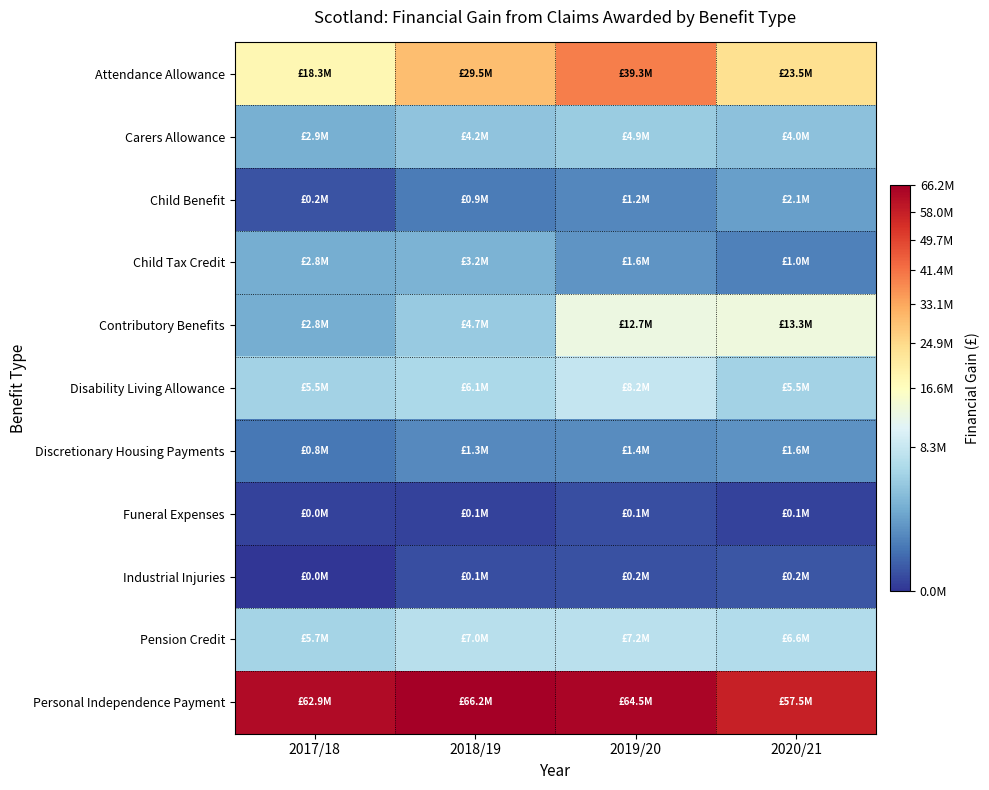

At which category is the sum across all series the highest?

2019/20